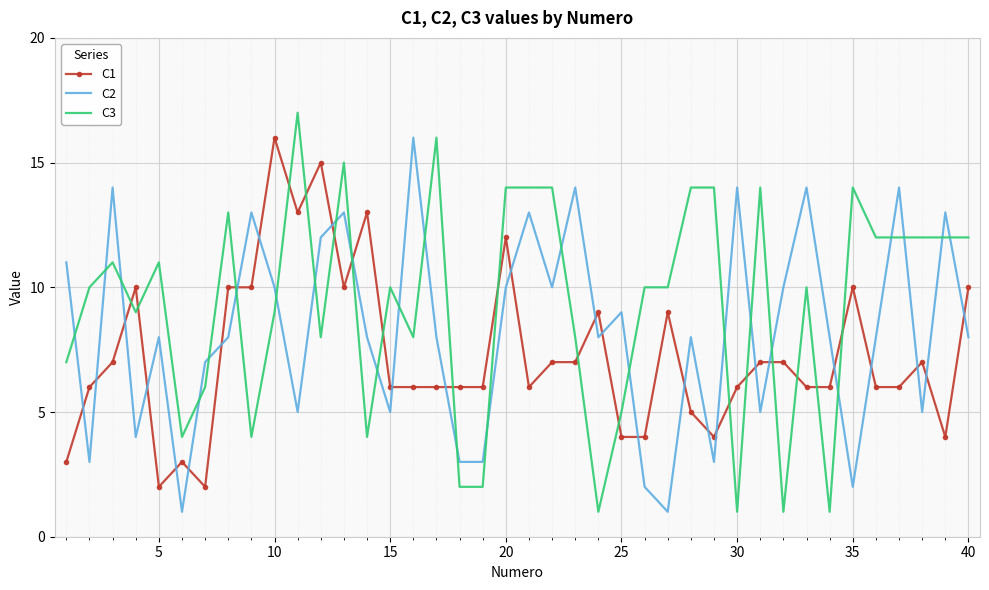

Which series ends up on top after the final intersection of C3 and C1?

C3